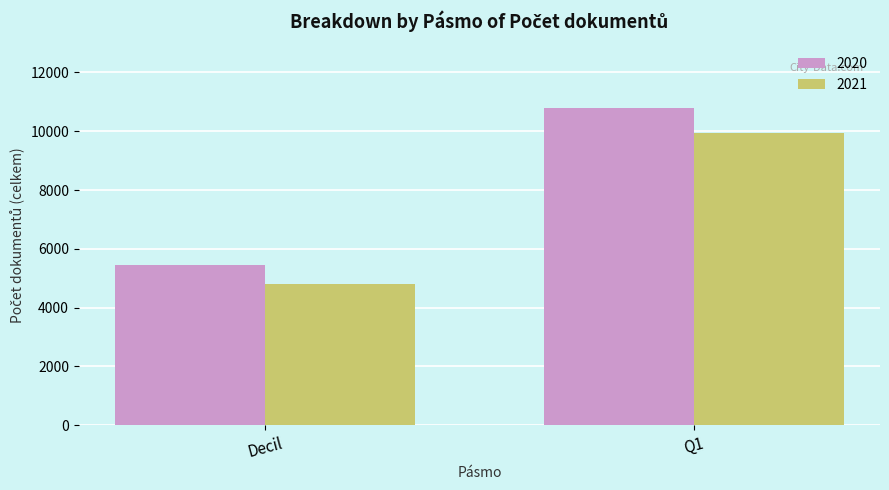

Reading left to right, transcribe all the data shown in this chart.

2020: Decil=5460	Q1=10796
2021: Decil=4804	Q1=9932